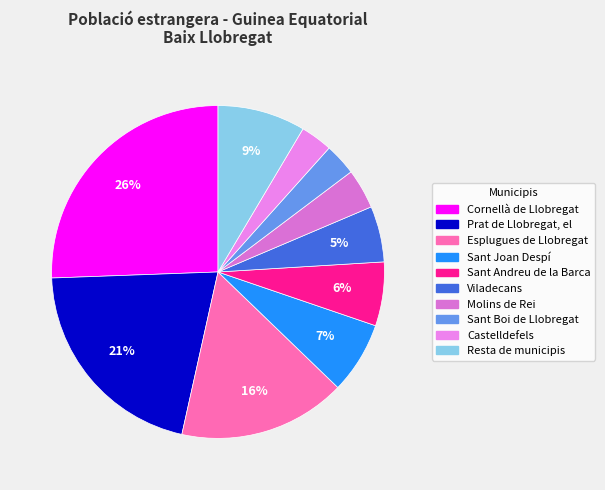

To the nearest percent, what percentage of the pie is Prat de Llobregat, el?

21%